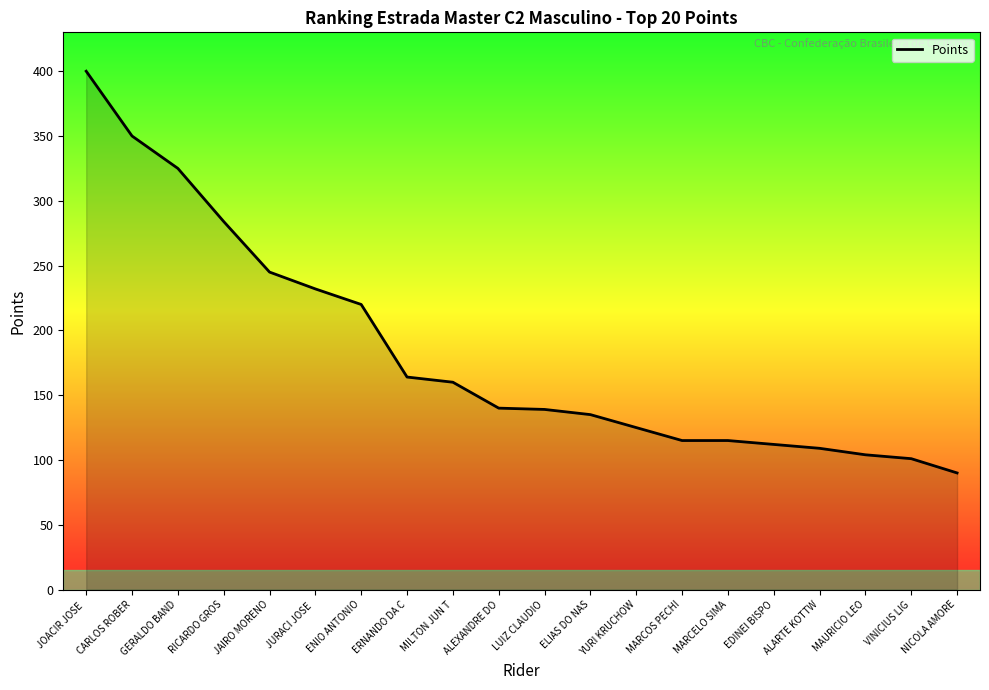

The chart shows a value of 67 at RICARDO GROS. True or false?

False